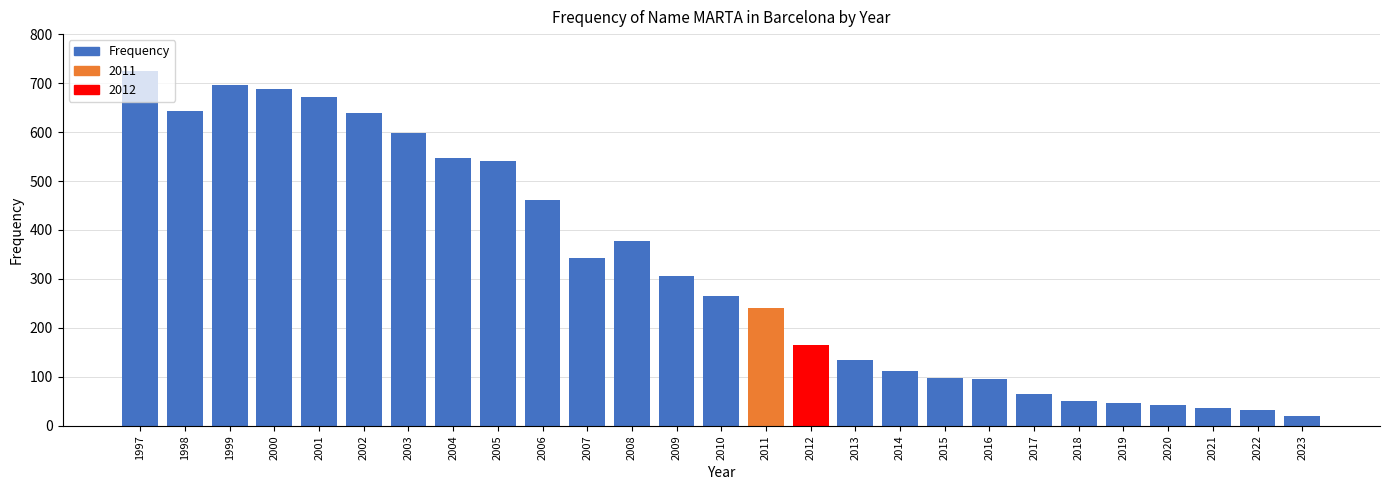

Which has a higher value, 2018 or 2006?

2006